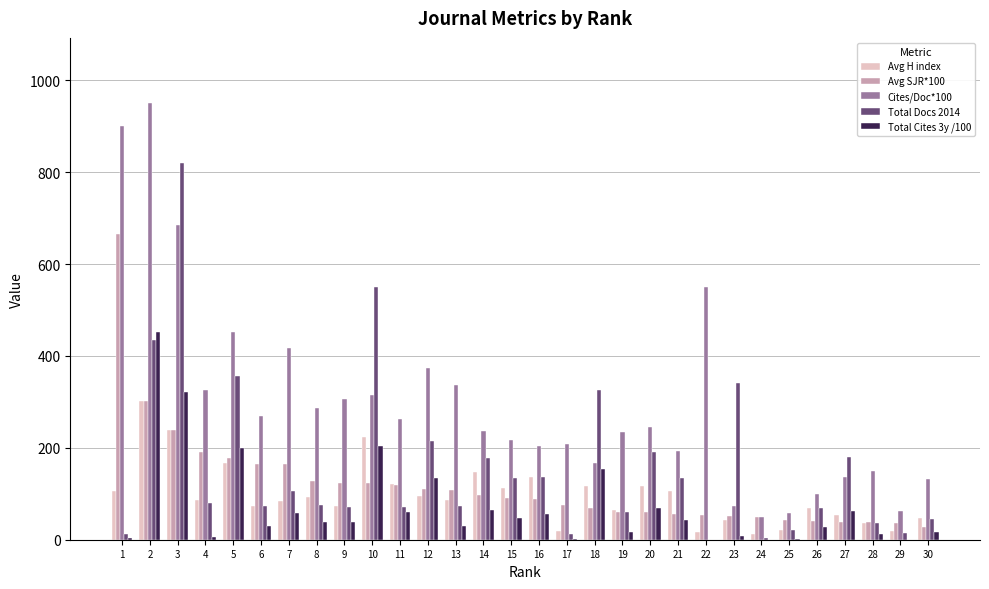

What is the approximate value of Total Cites 3y /100 at 11?

61